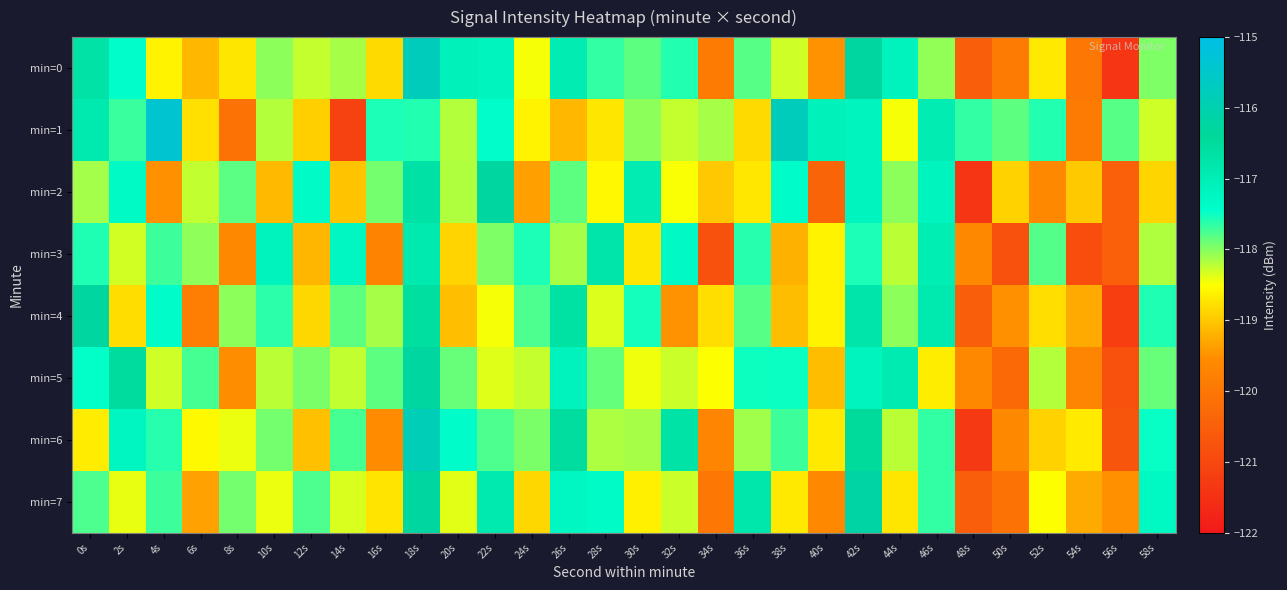

Reading left to right, what are all the values shown in this chart?

min=0: 0s=-116.7	2s=-117.4	4s=-118.6	6s=-119.1	8s=-118.7	10s=-118.0	12s=-118.3	14s=-118.1	16s=-118.8	18s=-115.8	20s=-117.1	22s=-117.2	24s=-118.5	26s=-116.9	28s=-117.7	30s=-117.8	32s=-117.6	34s=-119.9	36s=-117.8	38s=-118.3	40s=-119.5	42s=-116.3	44s=-117.1	46s=-118.1	48s=-120.5	50s=-119.9	52s=-118.7	54s=-120.0	56s=-121.4	58s=-118.0
min=1: 0s=-116.9	2s=-117.7	4s=-115.4	6s=-118.8	8s=-120.1	10s=-118.2	12s=-118.9	14s=-121.1	16s=-117.6	18s=-117.6	20s=-118.2	22s=-117.4	24s=-118.6	26s=-119.1	28s=-118.7	30s=-118.0	32s=-118.3	34s=-118.1	36s=-118.8	38s=-115.8	40s=-117.1	42s=-117.2	44s=-118.5	46s=-116.9	48s=-117.7	50s=-117.8	52s=-117.6	54s=-119.9	56s=-117.8	58s=-118.3
min=2: 0s=-118.1	2s=-117.3	4s=-119.5	6s=-118.2	8s=-117.8	10s=-119.1	12s=-117.4	14s=-119.0	16s=-117.9	18s=-116.7	20s=-118.2	22s=-116.3	24s=-119.4	26s=-117.8	28s=-118.6	30s=-116.9	32s=-118.5	34s=-119.0	36s=-118.7	38s=-117.4	40s=-120.4	42s=-117.2	44s=-118.0	46s=-117.2	48s=-121.4	50s=-118.9	52s=-119.6	54s=-119.0	56s=-120.5	58s=-118.9
min=3: 0s=-117.6	2s=-118.3	4s=-117.7	6s=-118.0	8s=-119.6	10s=-117.1	12s=-119.2	14s=-117.2	16s=-119.7	18s=-116.9	20s=-118.9	22s=-118.0	24s=-117.6	26s=-118.1	28s=-116.8	30s=-118.7	32s=-117.3	34s=-120.8	36s=-117.6	38s=-119.2	40s=-118.6	42s=-117.6	44s=-118.2	46s=-117.0	48s=-119.6	50s=-120.8	52s=-117.8	54s=-120.9	56s=-120.5	58s=-118.2
min=4: 0s=-116.3	2s=-118.8	4s=-117.4	6s=-119.8	8s=-118.0	10s=-117.6	12s=-118.9	14s=-117.8	16s=-118.1	18s=-116.6	20s=-119.1	22s=-118.5	24s=-117.8	26s=-116.6	28s=-118.4	30s=-117.5	32s=-119.5	34s=-118.8	36s=-117.8	38s=-119.1	40s=-118.6	42s=-116.8	44s=-118.0	46s=-116.9	48s=-120.5	50s=-119.5	52s=-118.8	54s=-119.3	56s=-121.2	58s=-117.6
min=5: 0s=-117.5	2s=-116.5	4s=-118.3	6s=-117.7	8s=-119.5	10s=-118.2	12s=-118.0	14s=-118.2	16s=-117.8	18s=-116.3	20s=-117.9	22s=-118.4	24s=-118.3	26s=-117.1	28s=-117.9	30s=-118.4	32s=-118.3	34s=-118.5	36s=-117.5	38s=-117.5	40s=-119.1	42s=-117.2	44s=-116.9	46s=-118.7	48s=-119.6	50s=-120.3	52s=-118.2	54s=-119.7	56s=-120.8	58s=-117.9
min=6: 0s=-118.7	2s=-117.2	4s=-117.6	6s=-118.5	8s=-118.4	10s=-117.9	12s=-119.1	14s=-117.7	16s=-119.5	18s=-115.9	20s=-117.4	22s=-117.8	24s=-118.0	26s=-116.5	28s=-118.2	30s=-118.1	32s=-116.7	34s=-119.7	36s=-118.1	38s=-117.7	40s=-118.7	42s=-116.5	44s=-118.2	46s=-117.7	48s=-121.3	50s=-119.6	52s=-118.9	54s=-118.7	56s=-120.7	58s=-117.5
min=7: 0s=-117.8	2s=-118.4	4s=-117.7	6s=-119.3	8s=-117.9	10s=-118.4	12s=-117.8	14s=-118.3	16s=-118.7	18s=-116.3	20s=-118.4	22s=-116.9	24s=-118.9	26s=-117.2	28s=-117.4	30s=-118.6	32s=-118.3	34s=-120.0	36s=-116.8	38s=-118.7	40s=-119.6	42s=-116.2	44s=-118.7	46s=-117.7	48s=-120.5	50s=-120.1	52s=-118.5	54s=-119.3	56s=-119.5	58s=-117.3